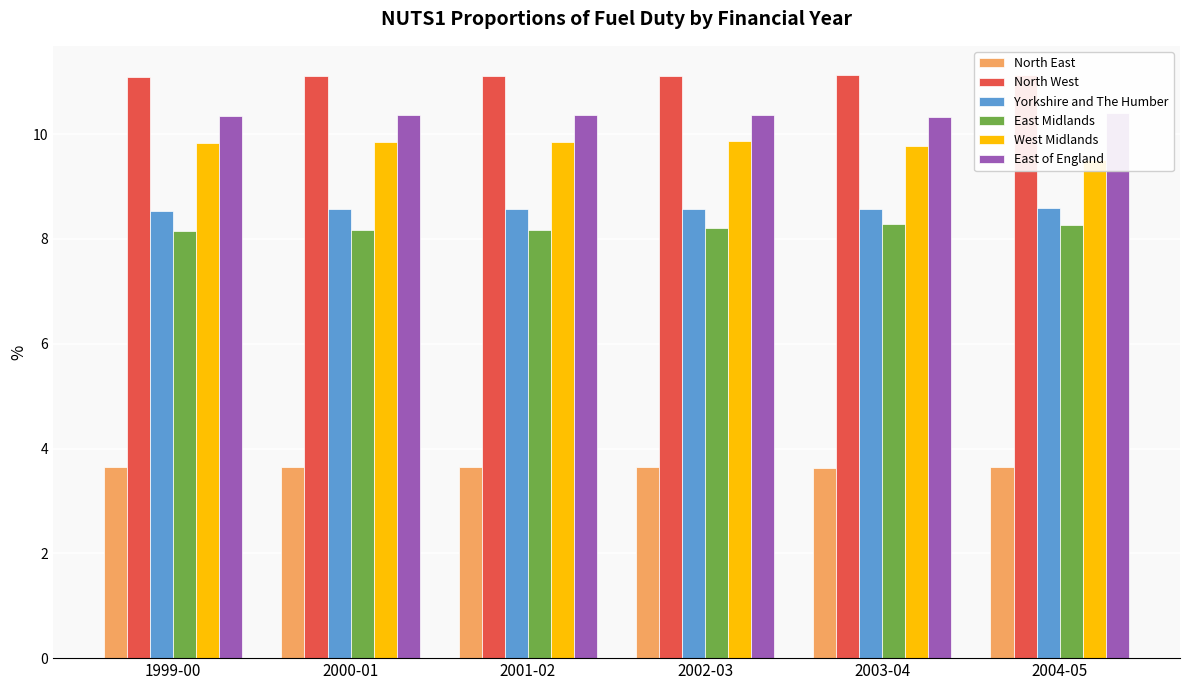

What are all the series names shown in the legend?

North East, North West, Yorkshire and The Humber, East Midlands, West Midlands, East of England